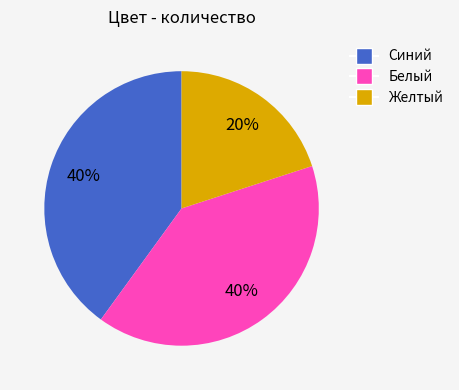

Is there any slice that represents more than half of the pie?

No